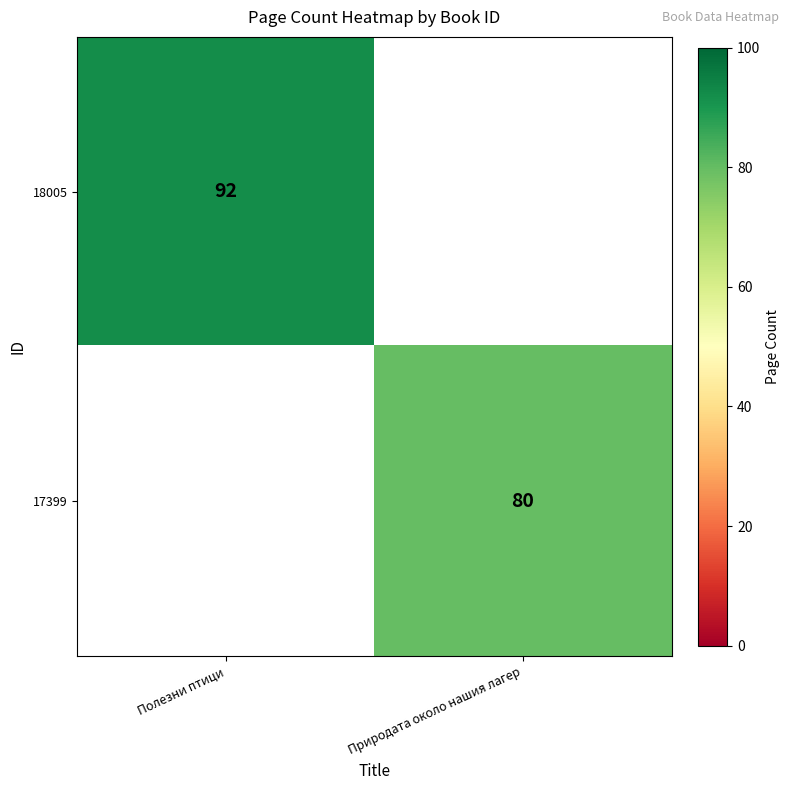

Is the value of 17399 at Природата около нашия лагер greater than the value of 18005 at Полезни птици?

No